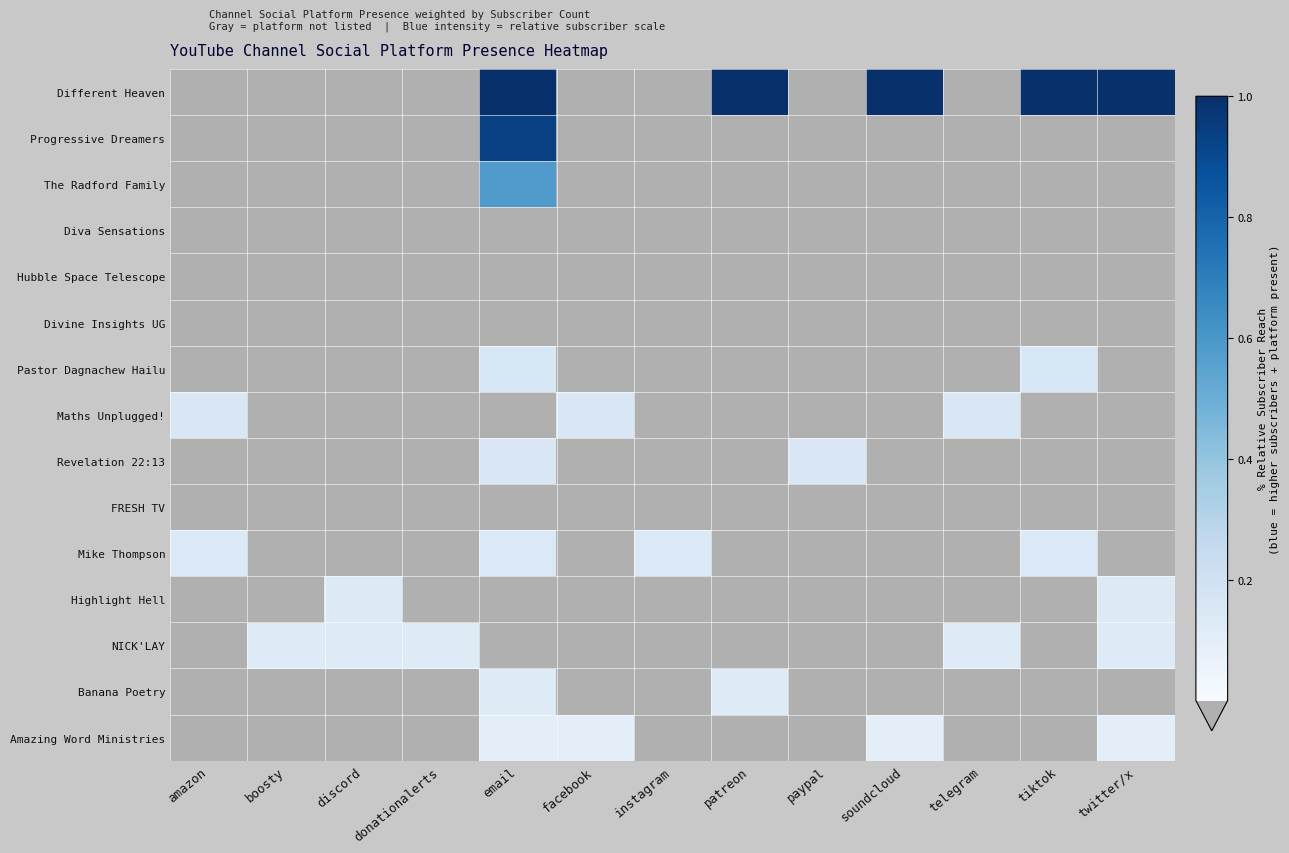

Between amazon and soundcloud, which series saw the biggest shift?

Different Heaven